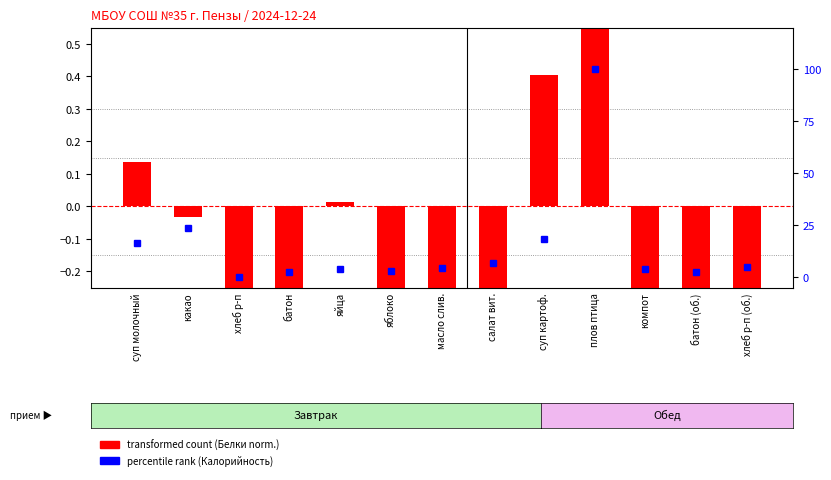

What is the difference between the highest and lowest values at суп молочный?

16.3